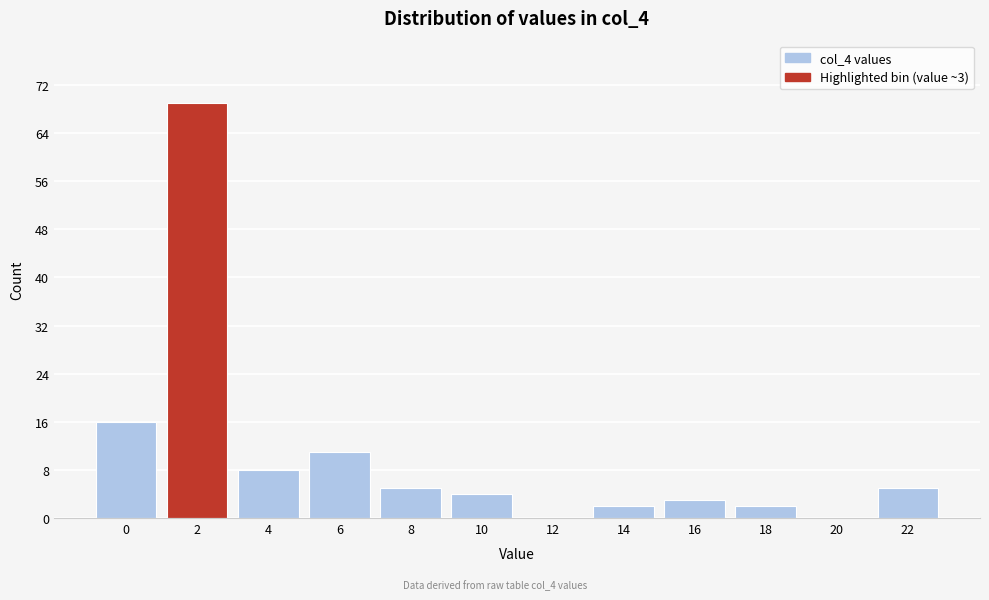

Reading right to left, list all the values displayed in this chart.

22=5	20=0	18=2	16=3	14=2	12=0	10=4	8=5	6=11	4=8	2=69	0=16